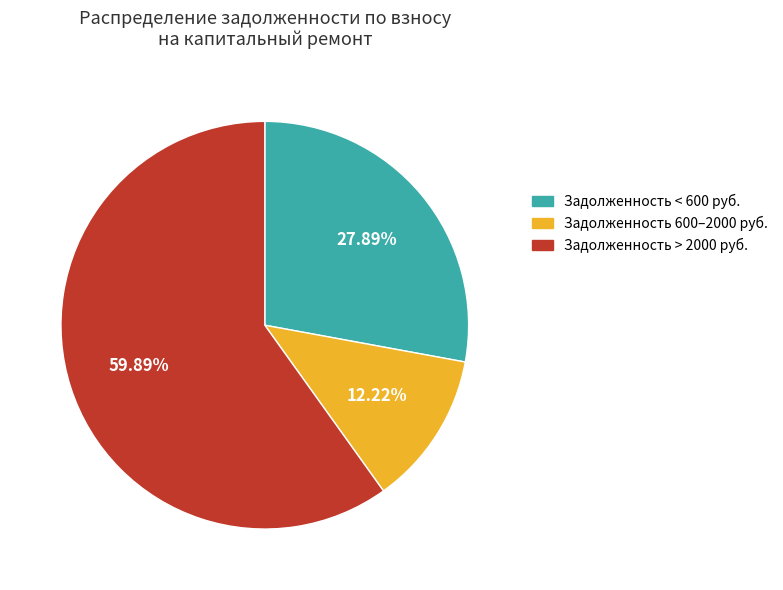

What is the ratio of the value at Задолженность < 600 руб. to the value at Задолженность > 2000 руб.?

0.5